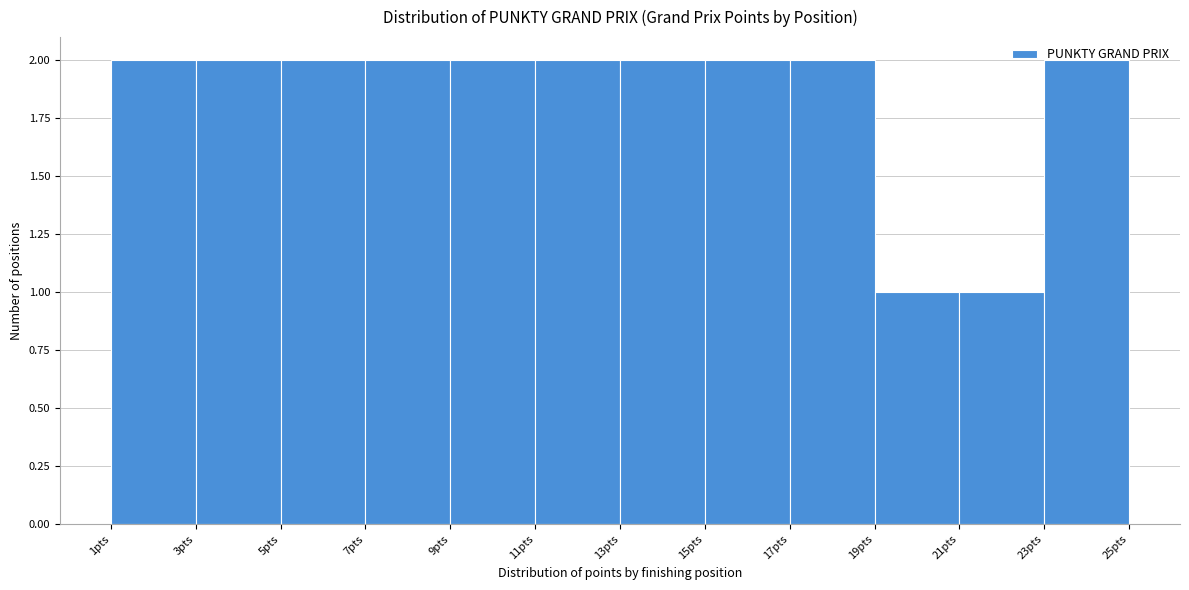

What is the height of the bar covering 15 to 17 on the x-axis? The values are not printed on the chart, so give them approximately, as read against the axis.

2